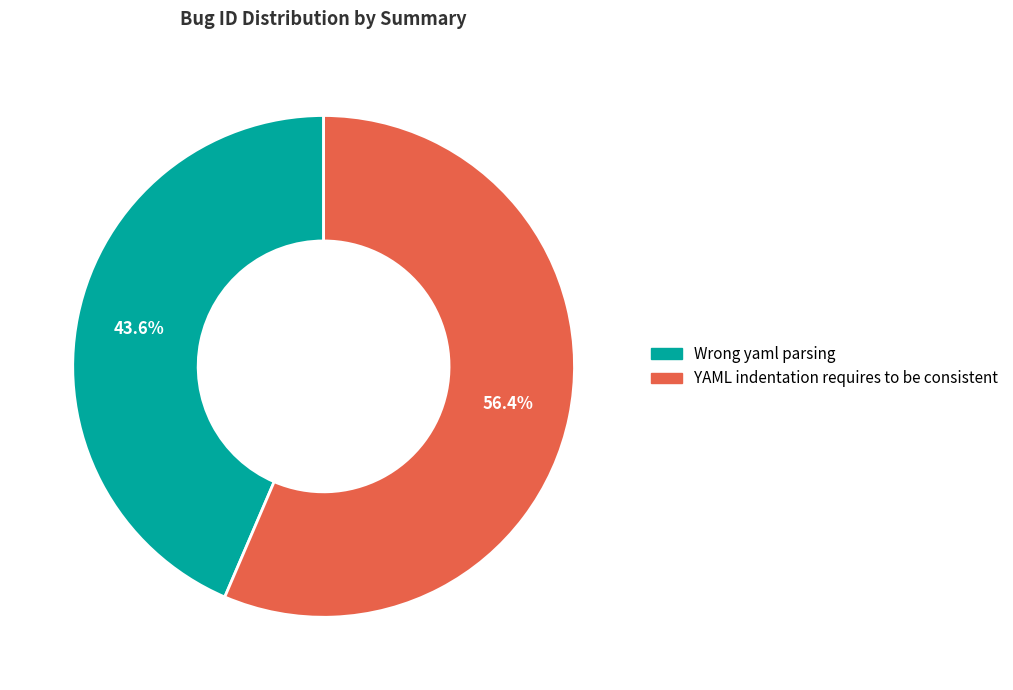

True or false: YAML indentation requires to be consistent accounts for 56% of the total.

True